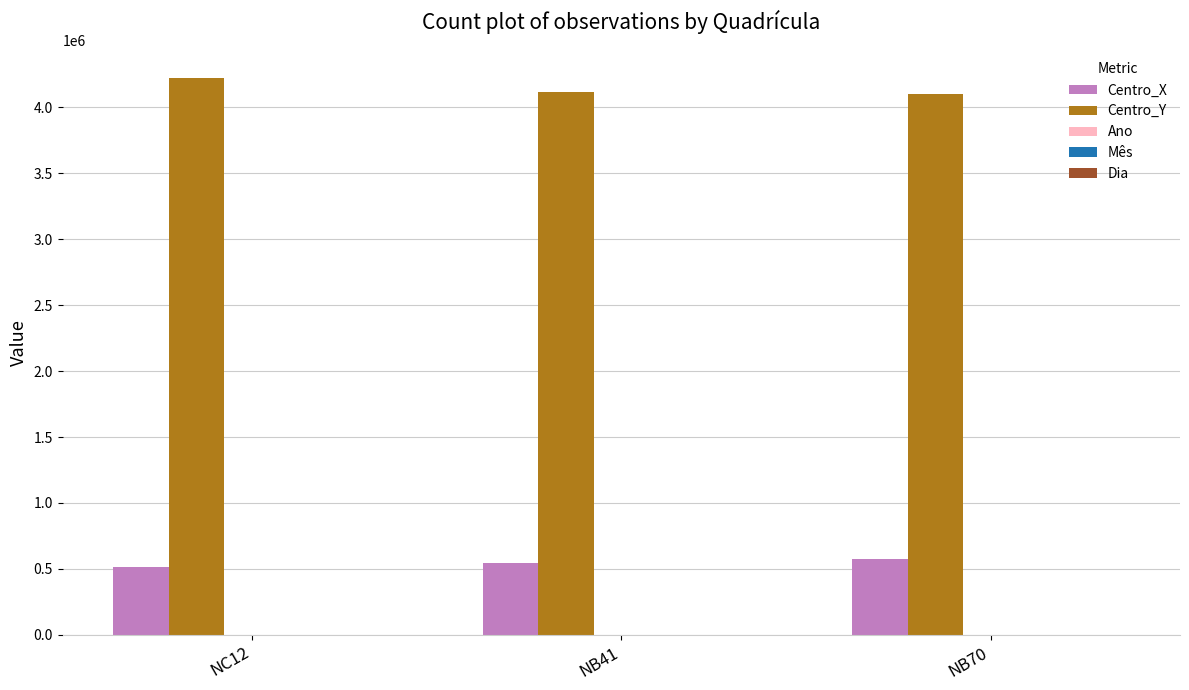

How many groups of bars are there?

3